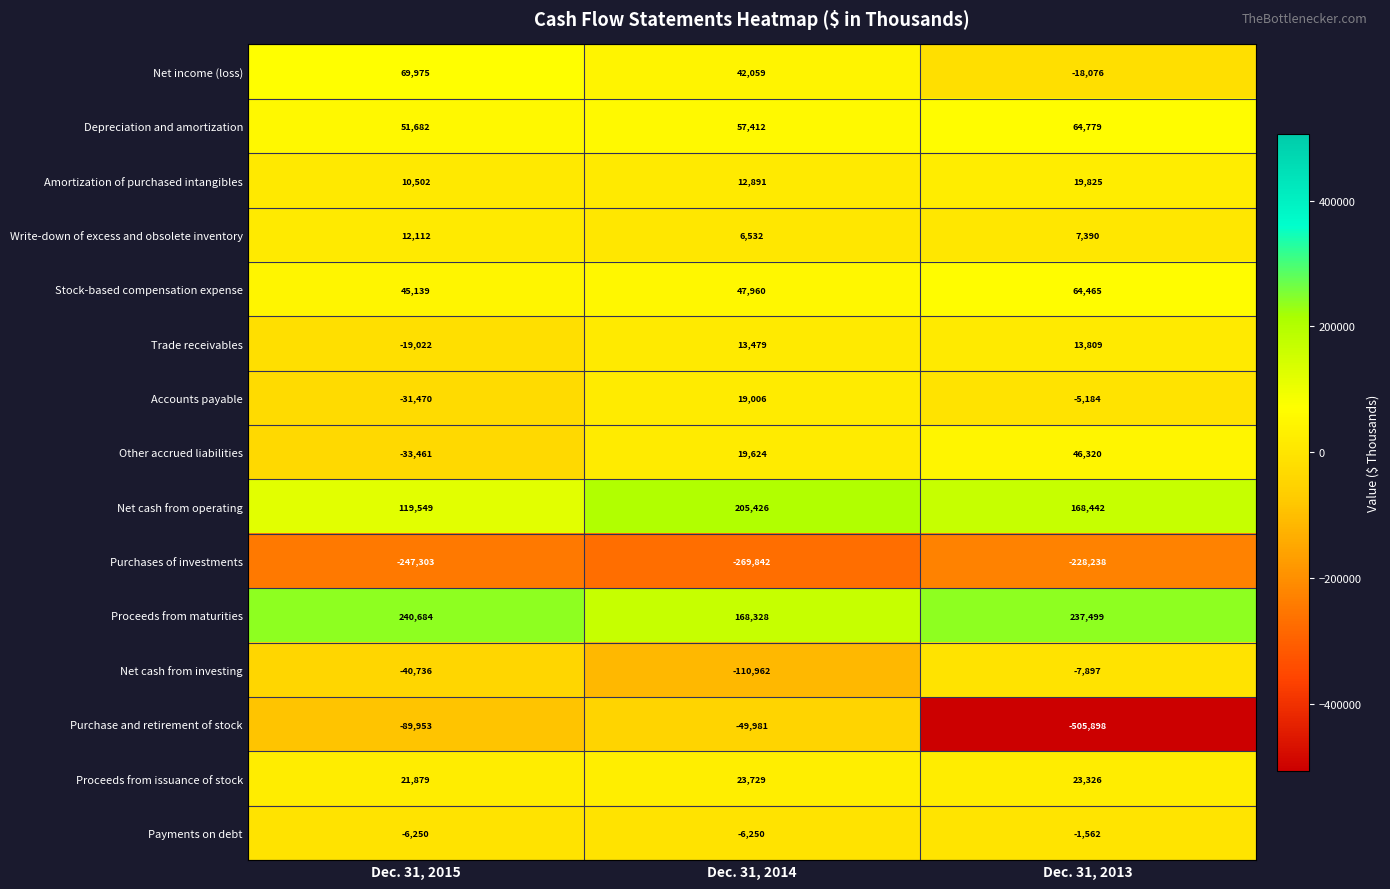

What is the highest value of the Net cash from investing series?

-7897